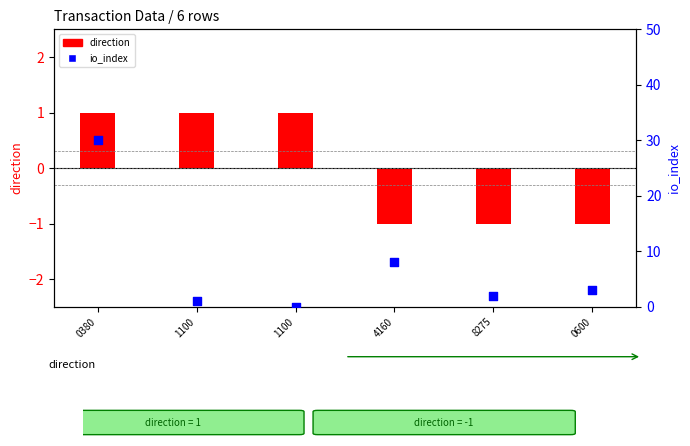

Which series reaches the maximum Y coordinate?

io_index